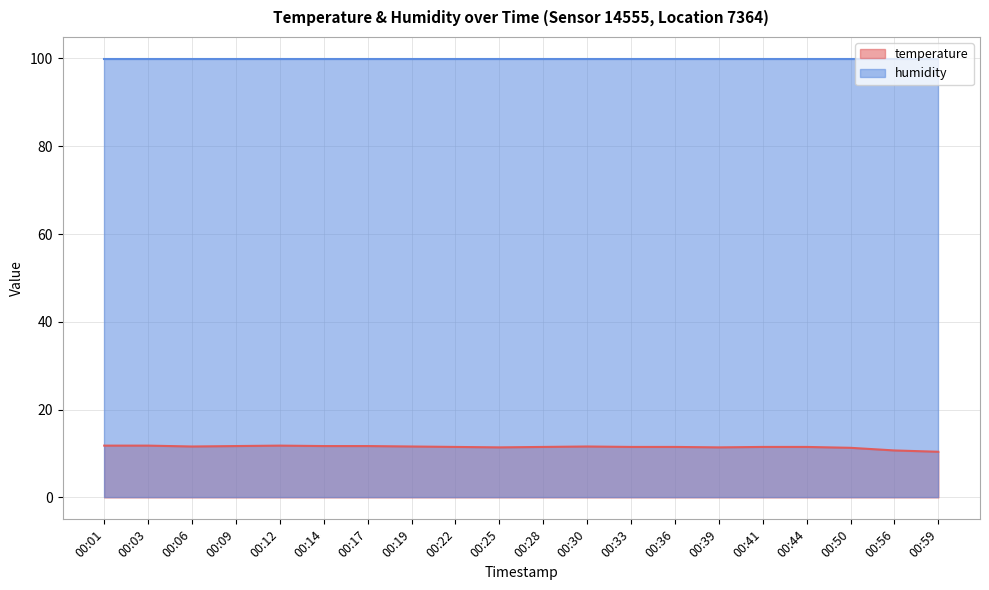

Rank the series at 00:56 from highest to lowest value.

humidity, temperature